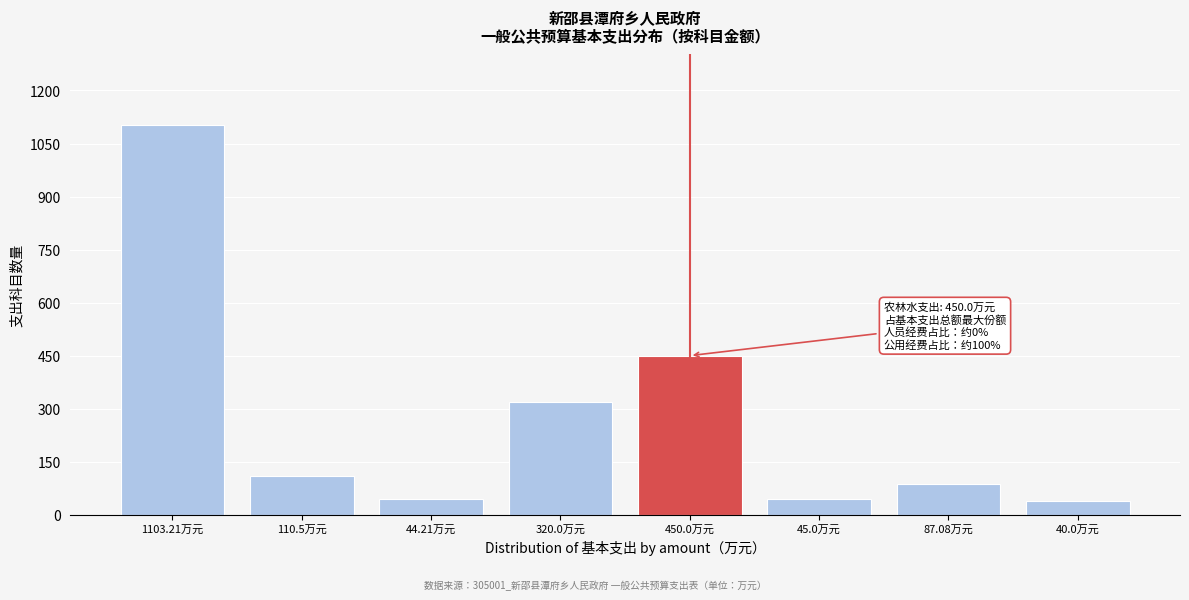

What is the label of the 5th bar from the right?

320.0万元